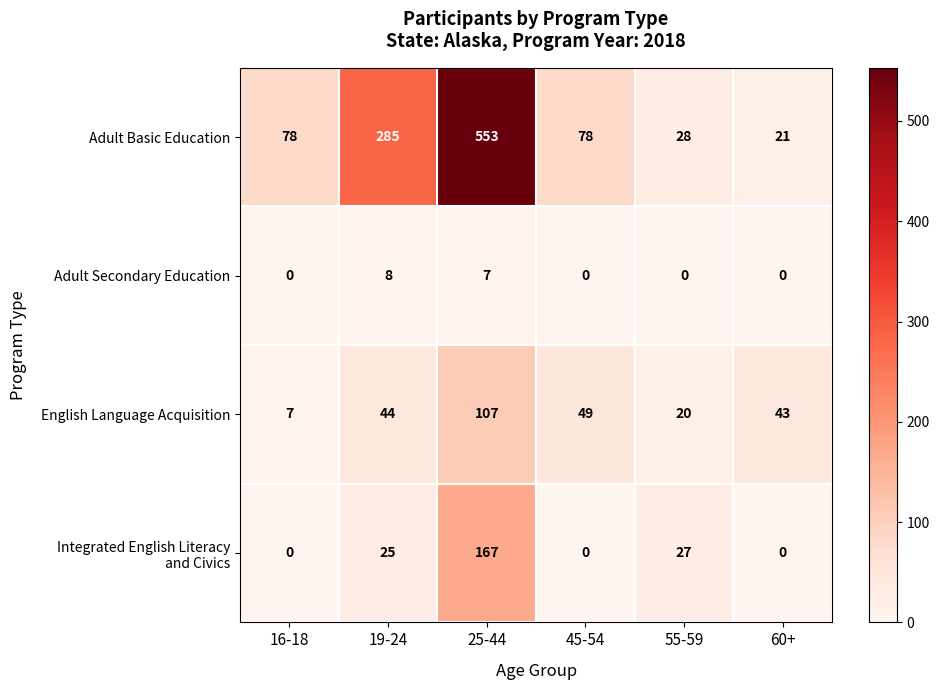

Between 16-18 and 55-59, which series saw the biggest shift?

Adult Basic Education